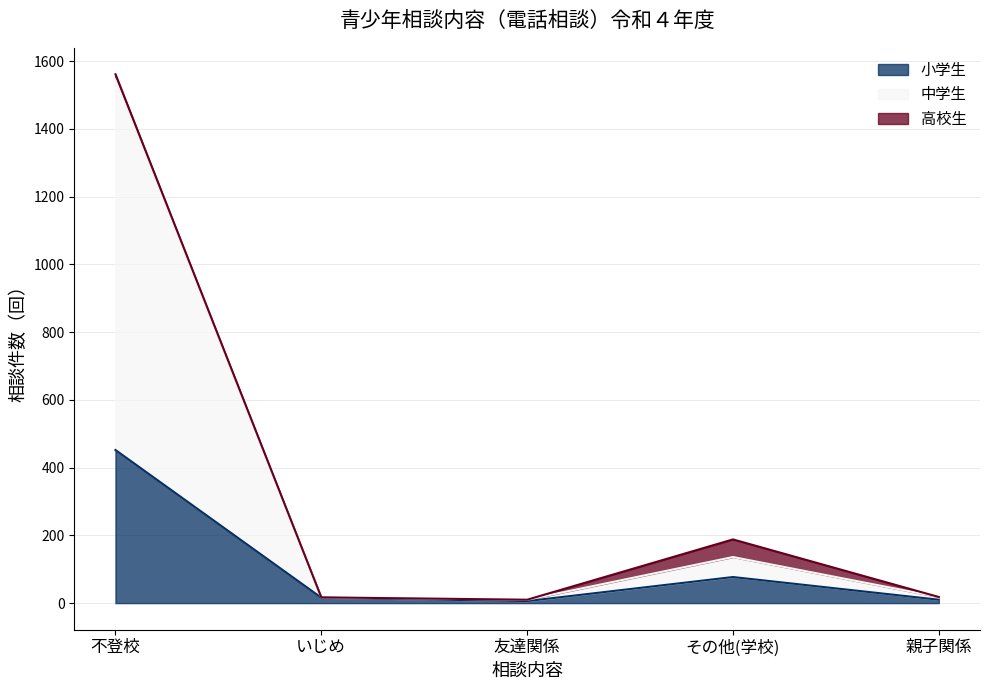

At which category does 中学生 reach its first local valley?

友達関係